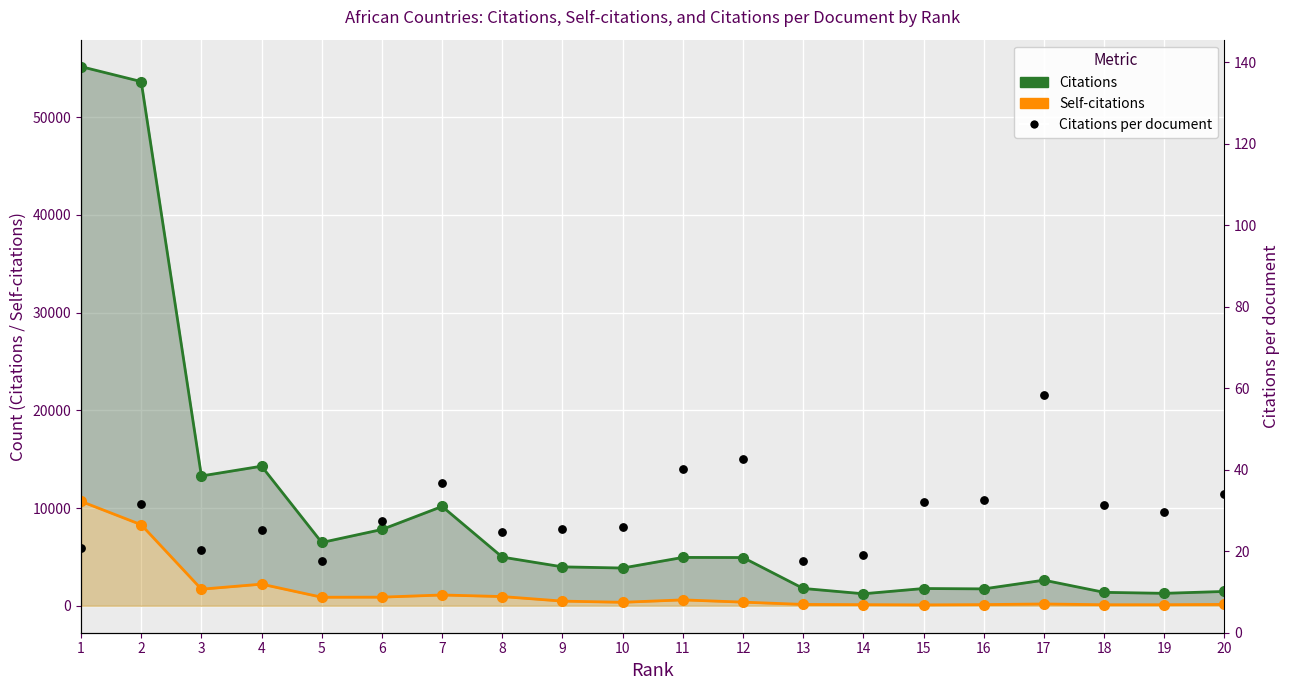

Which series contains the highest Y value?

Citations